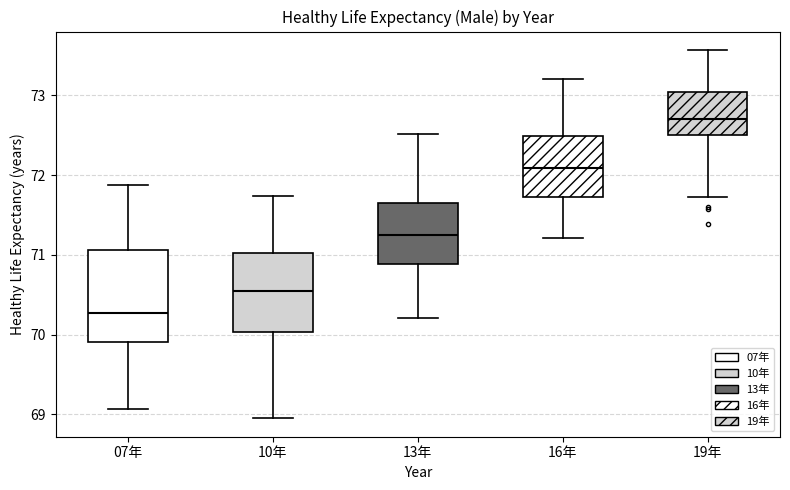

Which box's median line is the highest?

19年